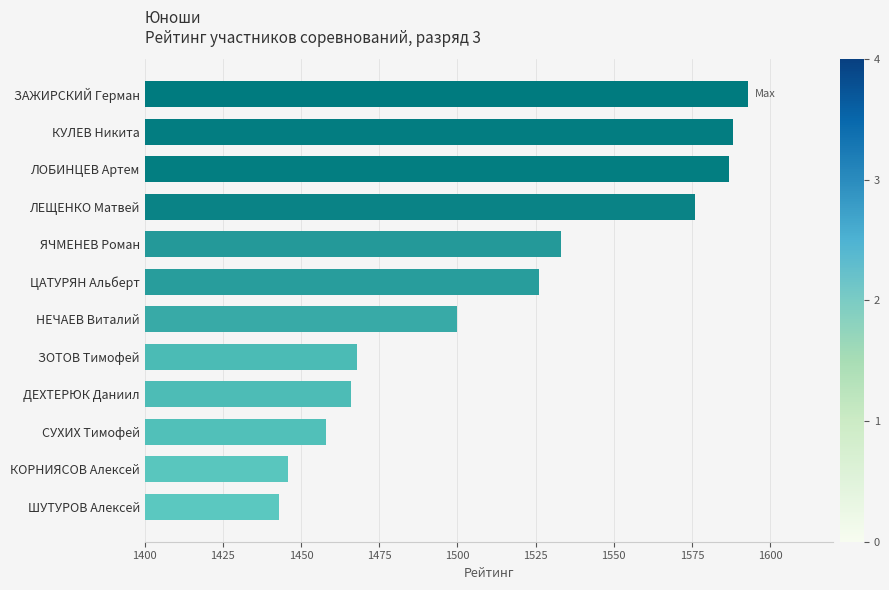

How many distinct data groups are displayed?

1